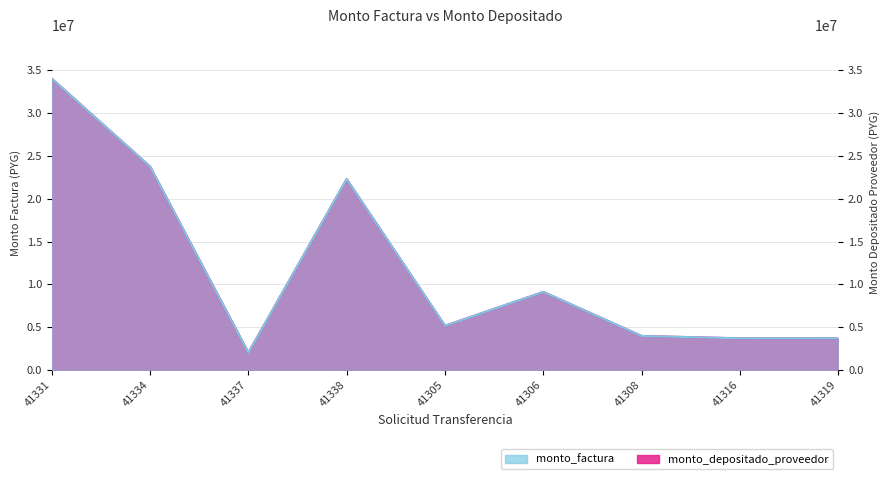

What is the maximum value for monto_depositado_proveedor?

34020000